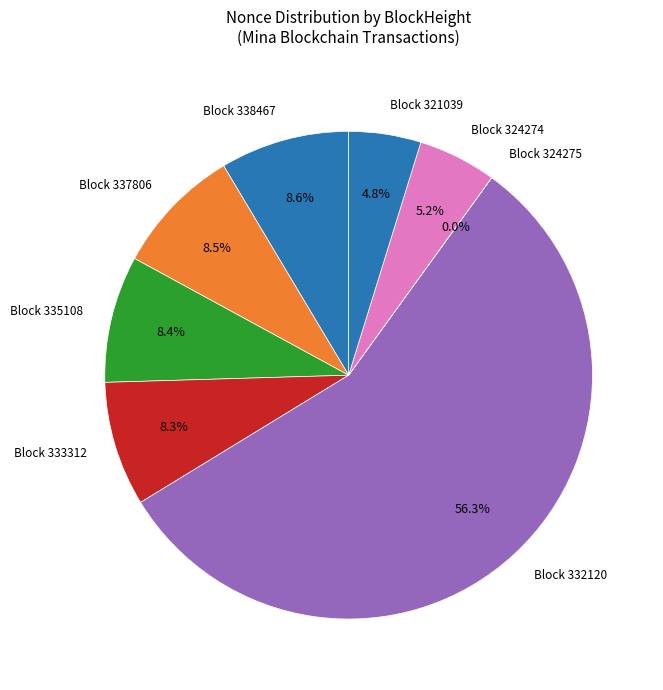

What is the largest slice in the pie chart?

Block 332120